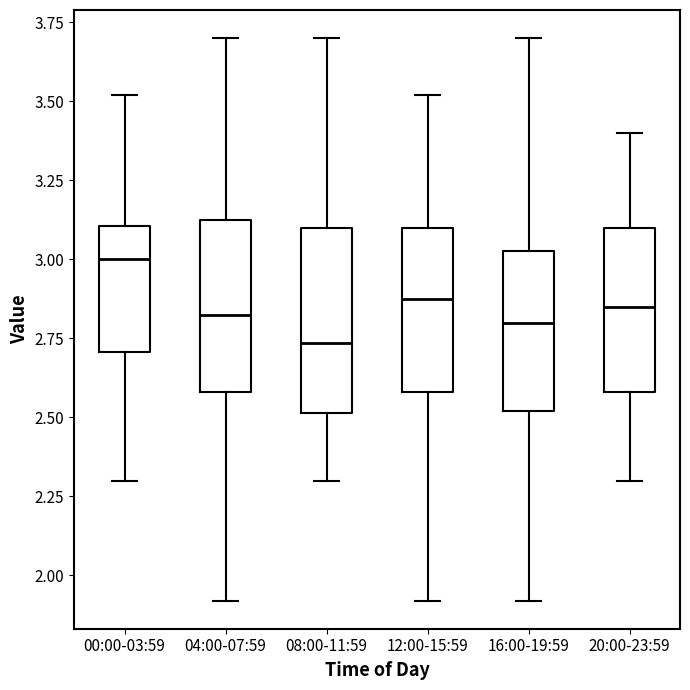

Which box's median line is the lowest?

08:00-11:59